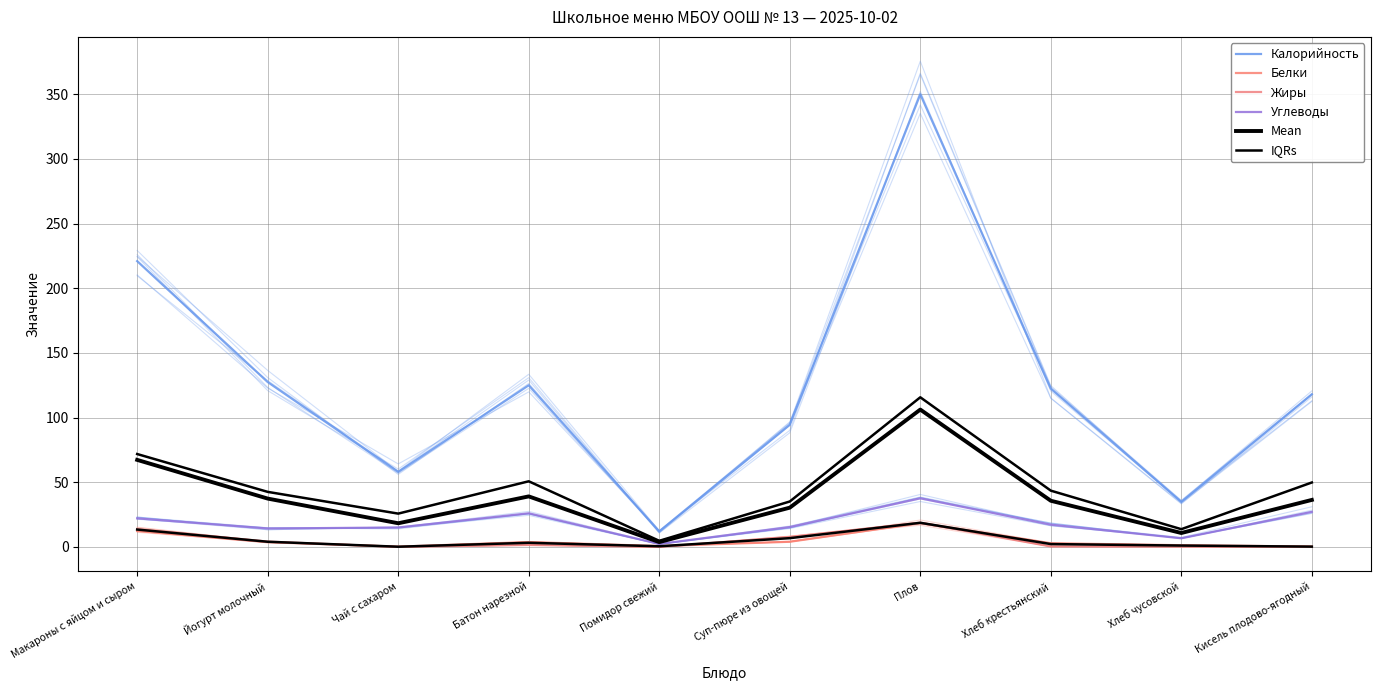

What is the highest value of the Калорийность series?

350.0